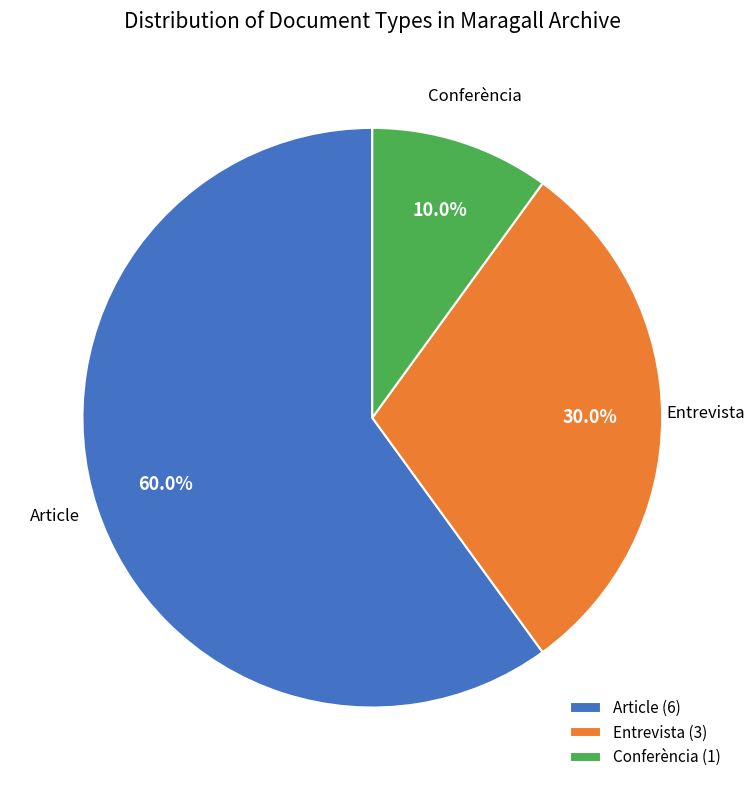

Rank the categories by value from lowest to highest.

Conferència (1), Entrevista (3), Article (6)